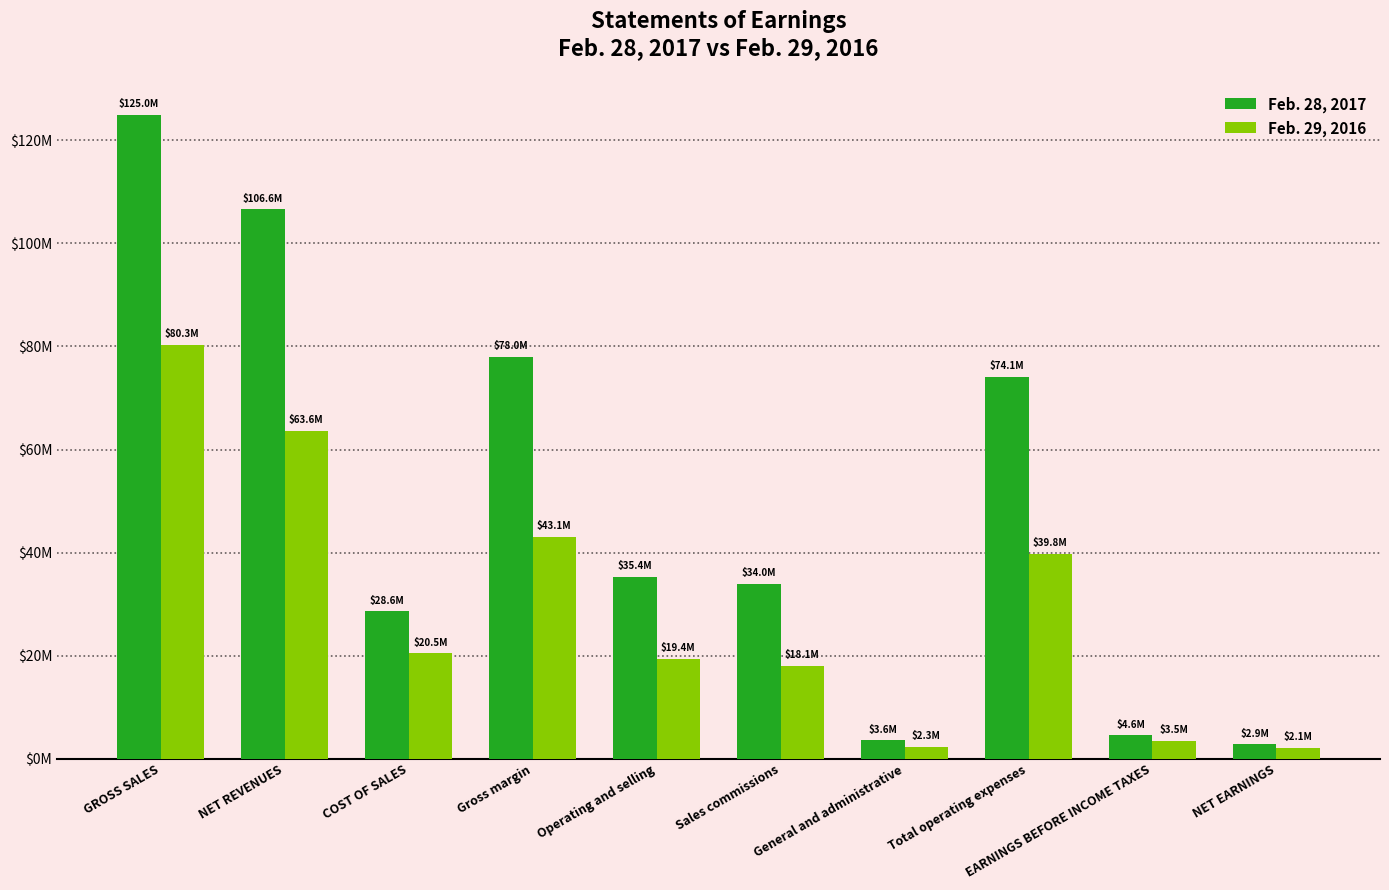

Which category has the highest value in the Feb. 29, 2016 series?

GROSS SALES